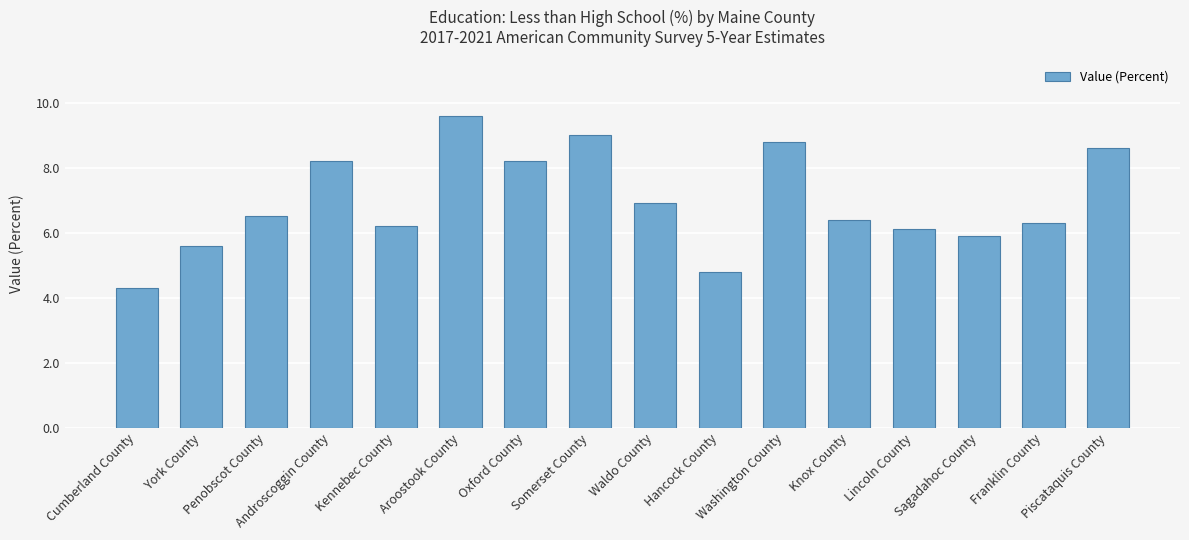

What is the approximate value at Kennebec County?

6.2